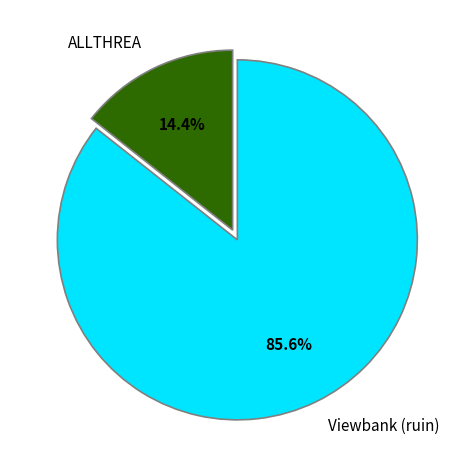

Between Viewbank (ruin) and ALLTHREA, which is larger?

Viewbank (ruin)